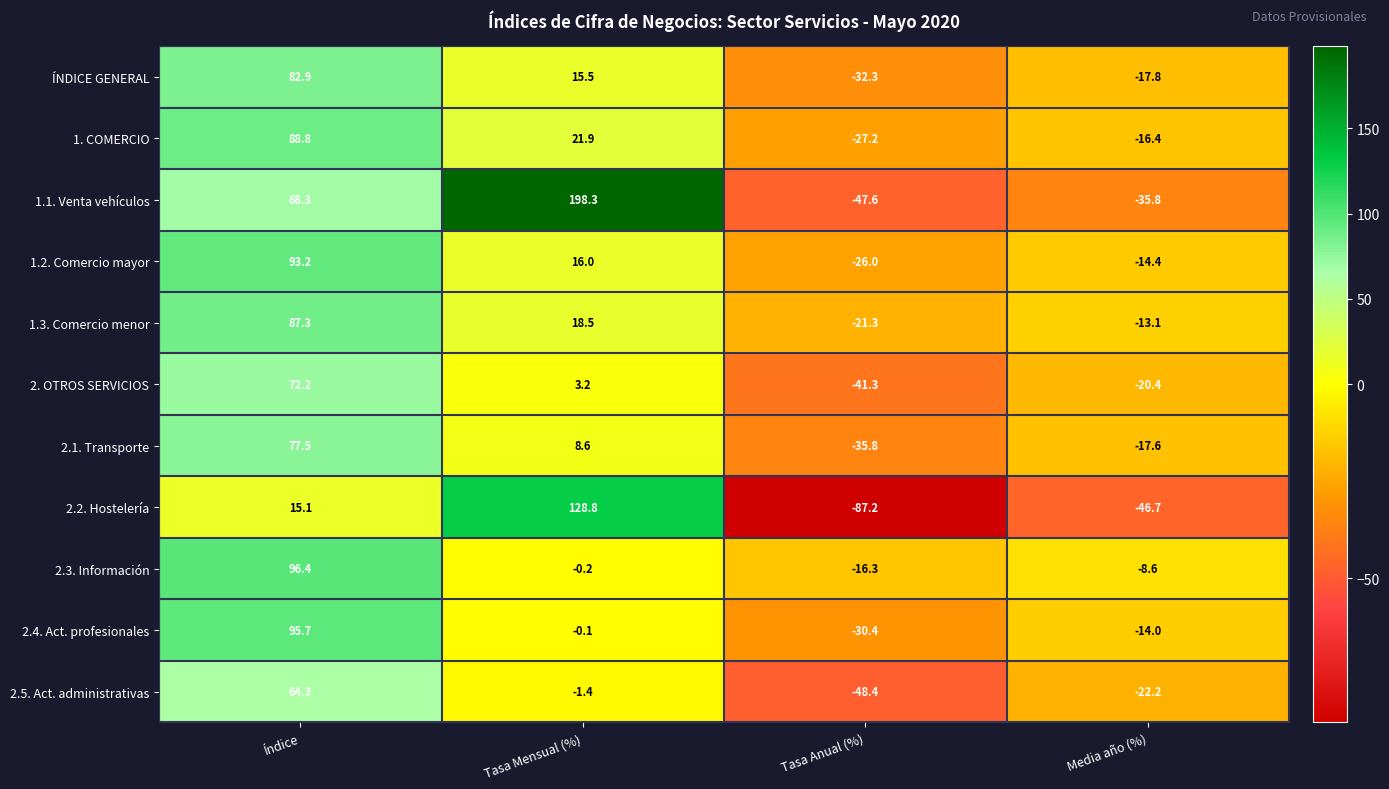

What is the difference between the maximum and minimum values in the 2.1. Transporte series?

113.3